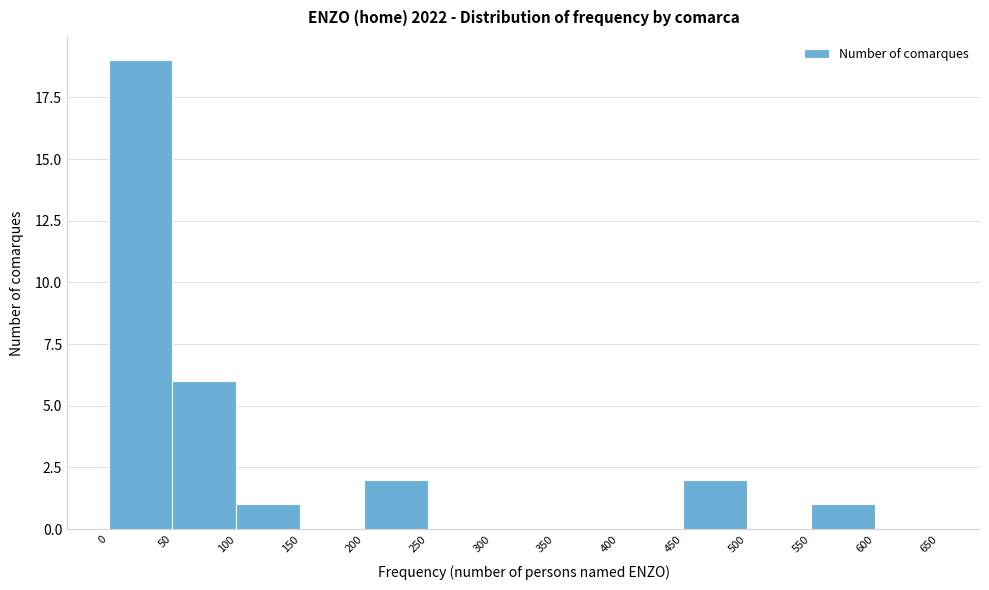

Which range on the x-axis has the tallest bar?

0 to 50